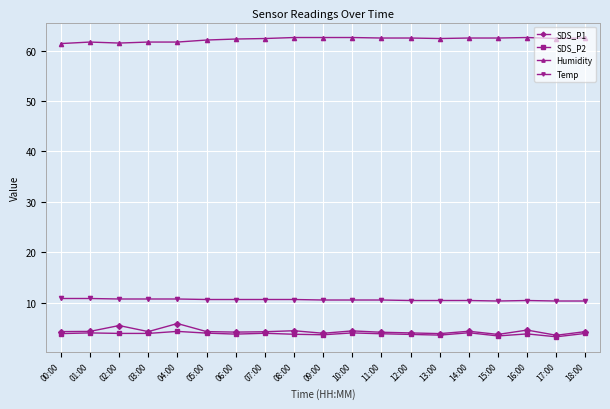

What is the difference between the highest and lowest values at 04:00?

57.4